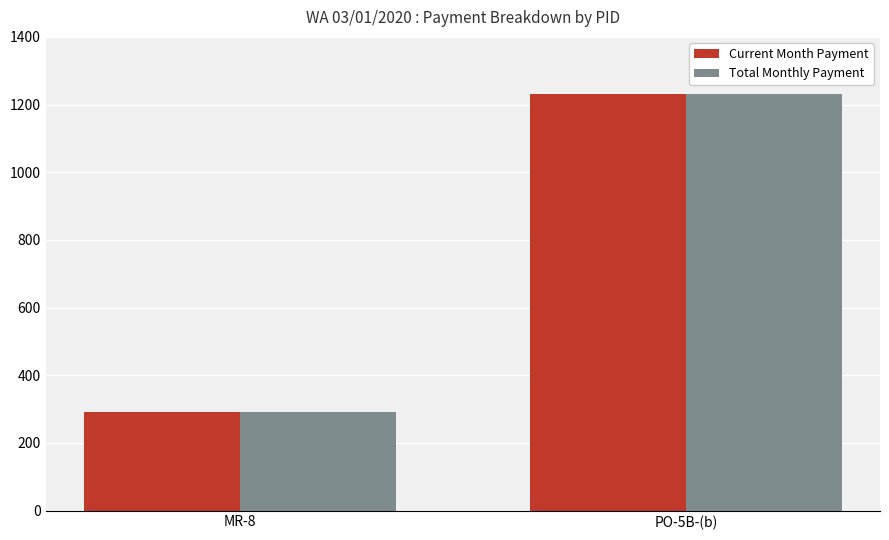

Reading left to right, what are all the values shown in this chart?

Current Month Payment: 290	1230
Total Monthly Payment: 290	1230